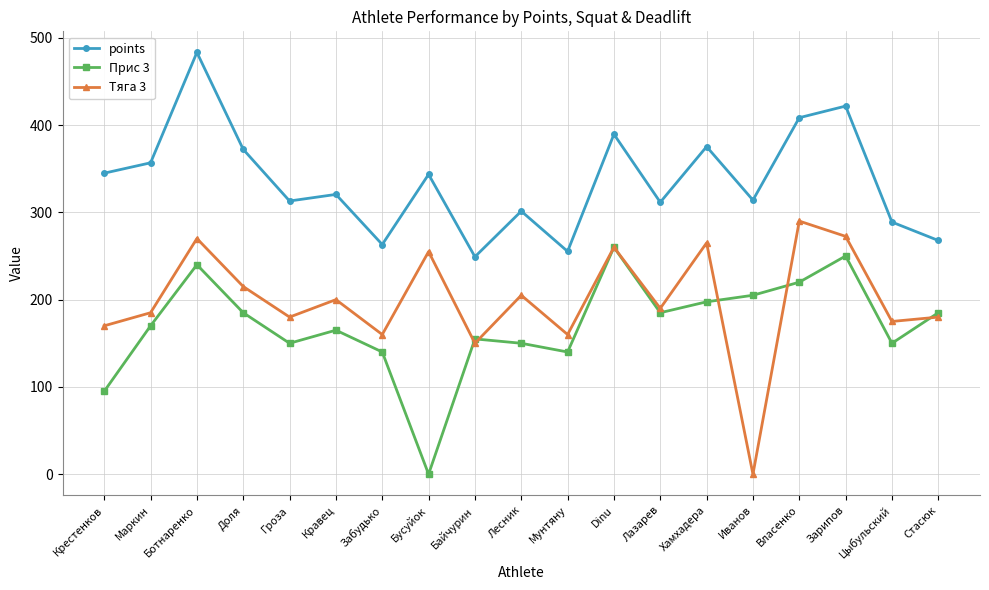

How many values in the Прис 3 series are below 170?

9